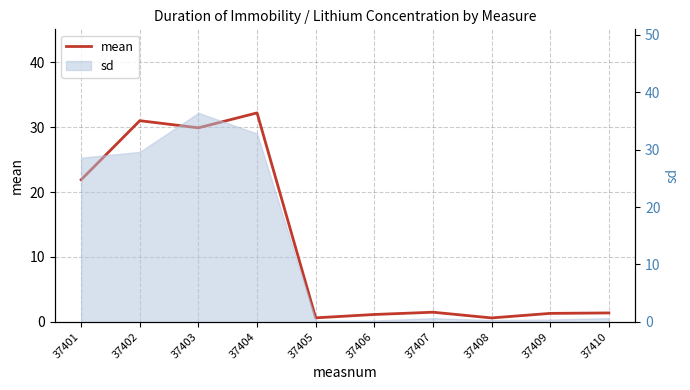

How many data points are less than 1?

2